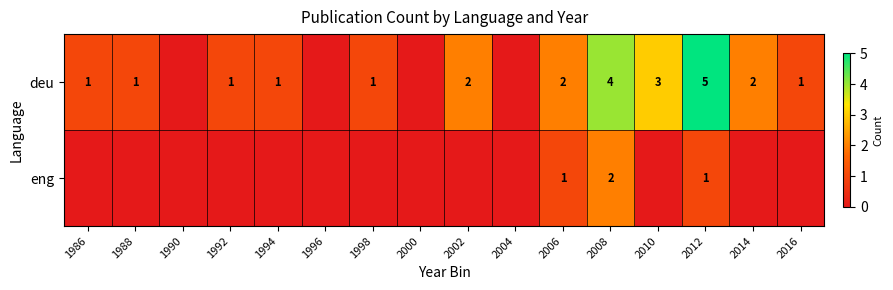

The value of deu at 2002 is 2. True or false?

True